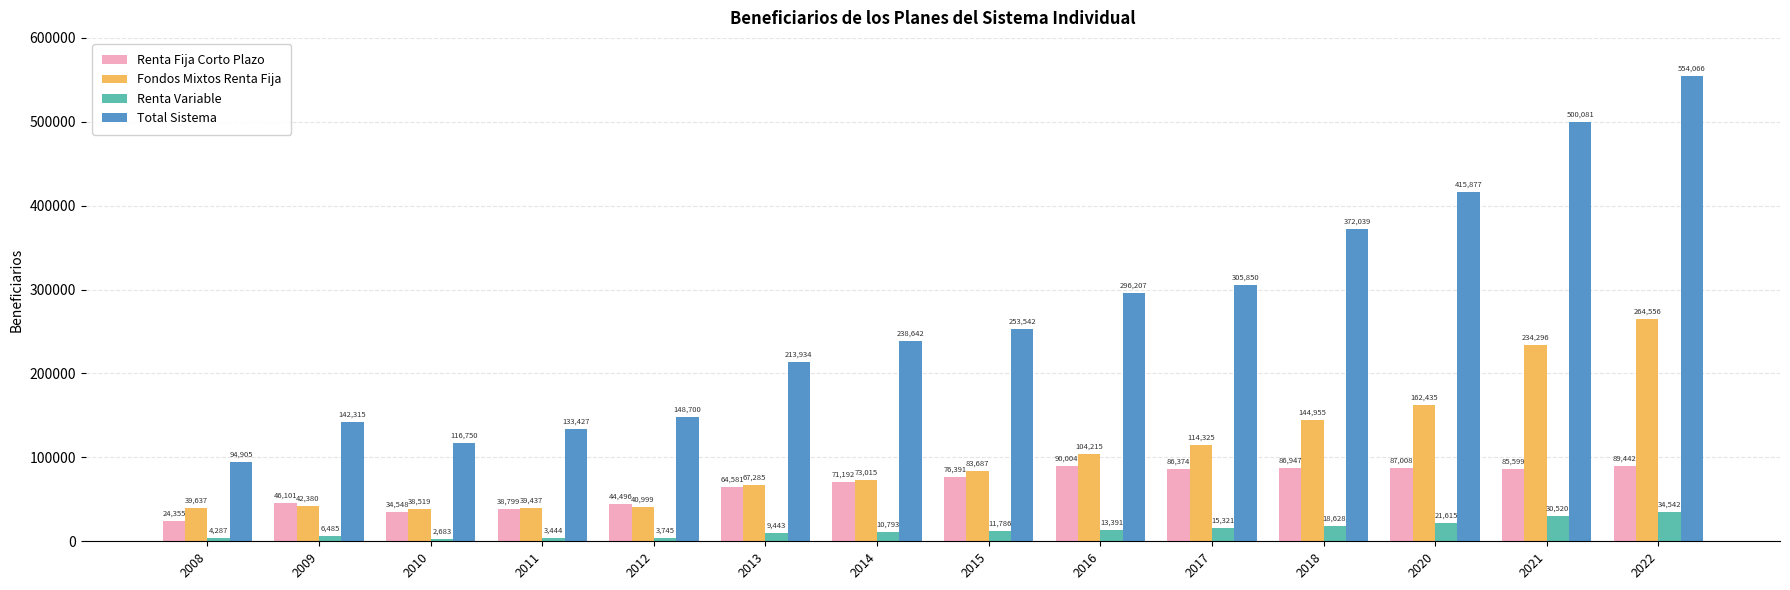

At which label does Renta Variable reach its peak?

2022